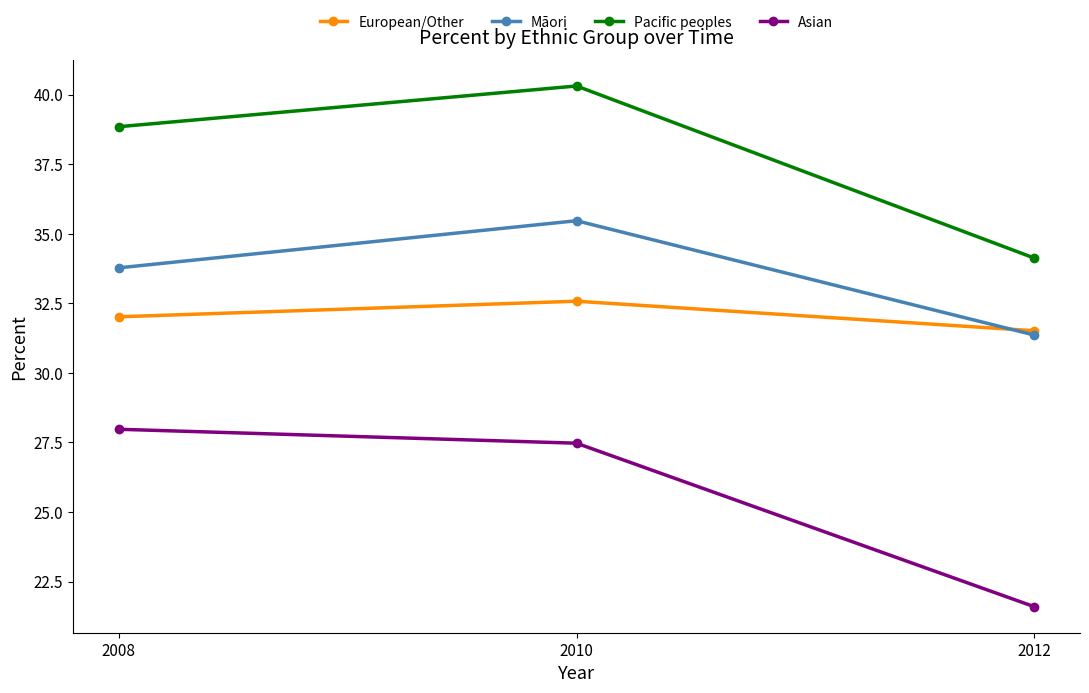

Is the value of Asian at 2008 greater than the value of European/Other at 2012?

No